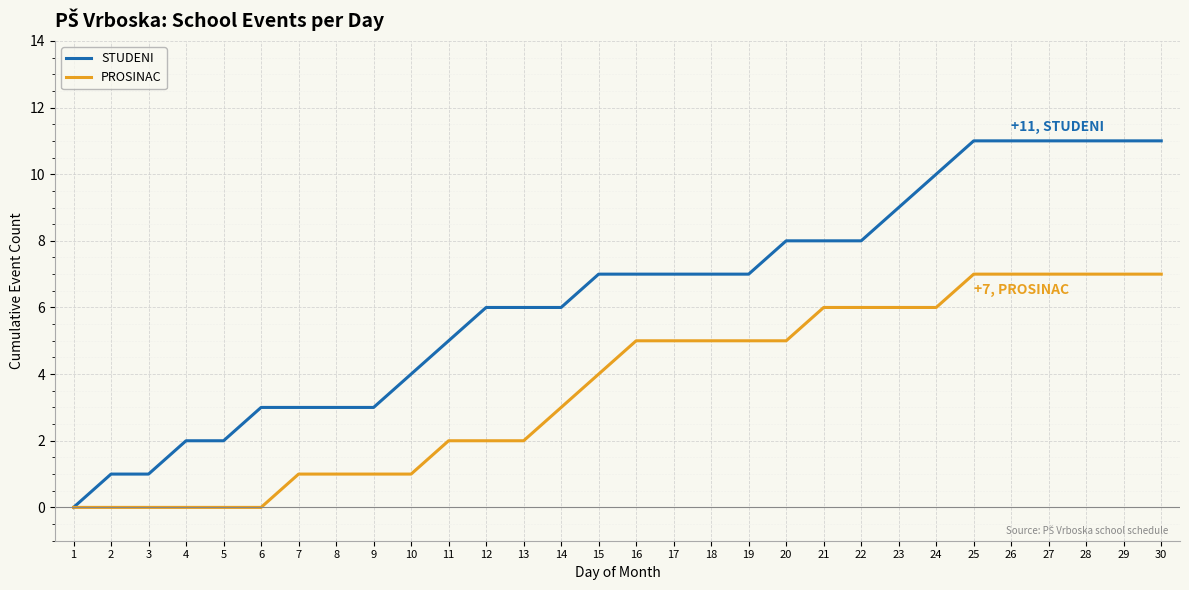

Which series changed the most between 3 and 24?

STUDENI